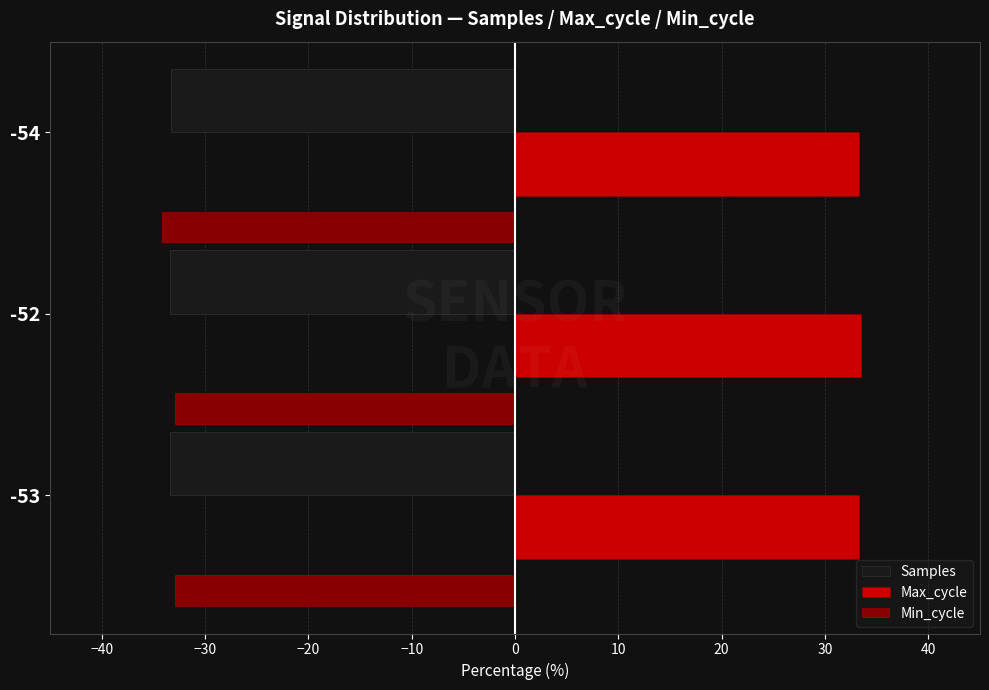

What is the sum of the Max_cycle values at -52 and -54?

66.7